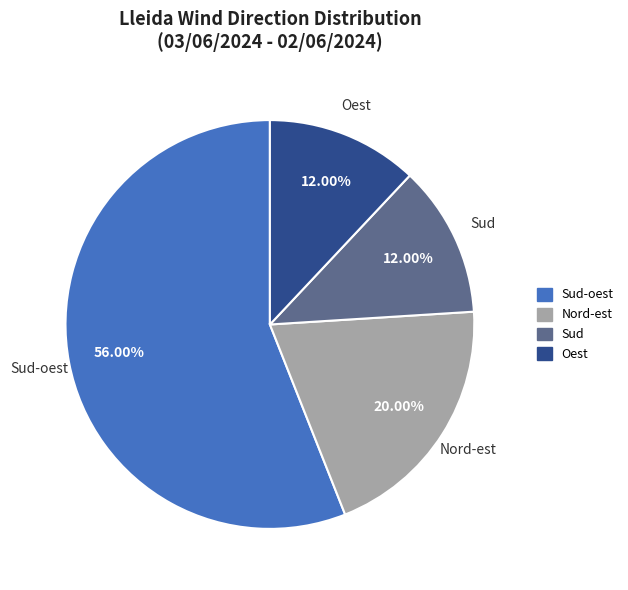

Is there any slice that represents more than half of the pie?

Yes